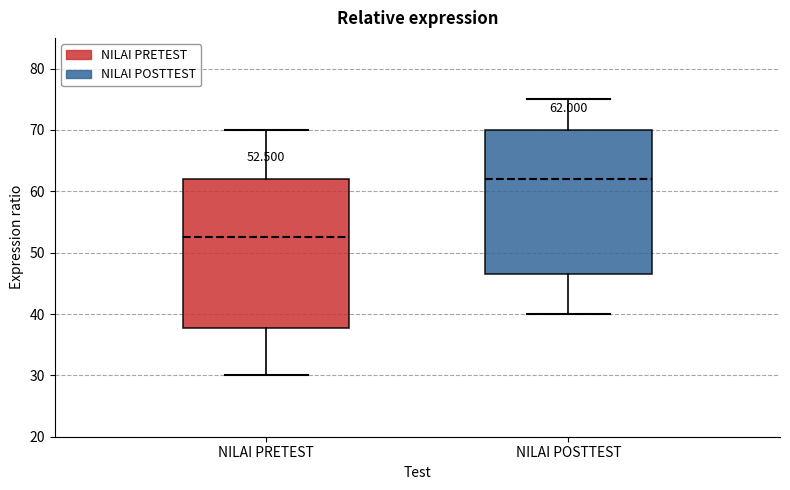

Which box's median line is the lowest?

NILAI PRETEST